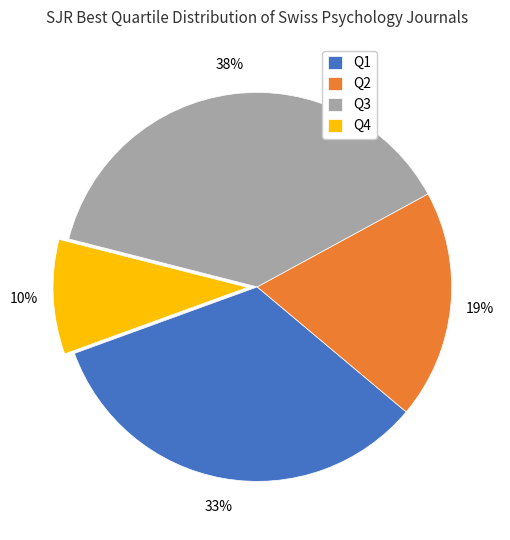

To the nearest percent, what portion does Q4 represent?

10%